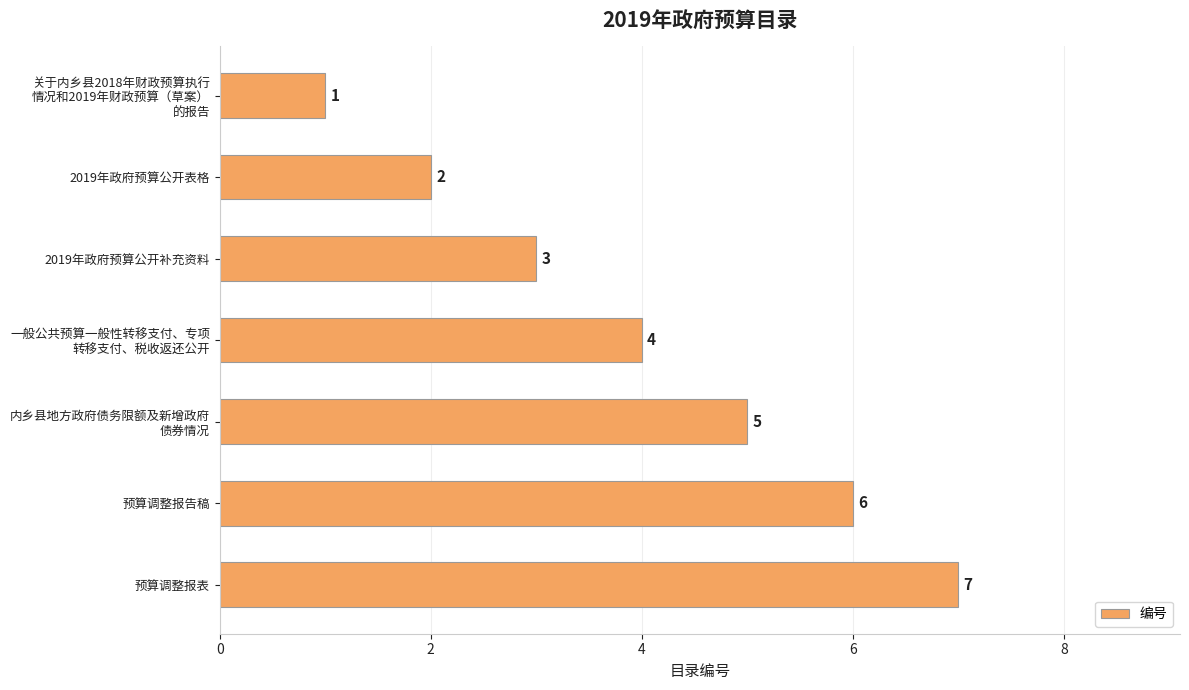

Which label corresponds to the largest value in the chart?

预算调整报表